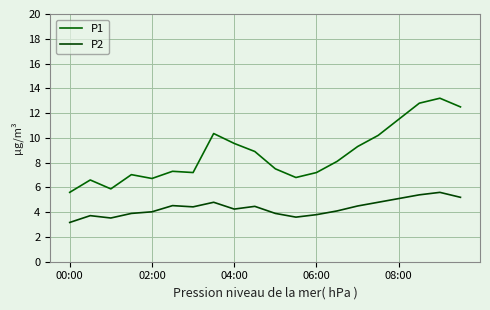

How many lines are shown in the chart?

2